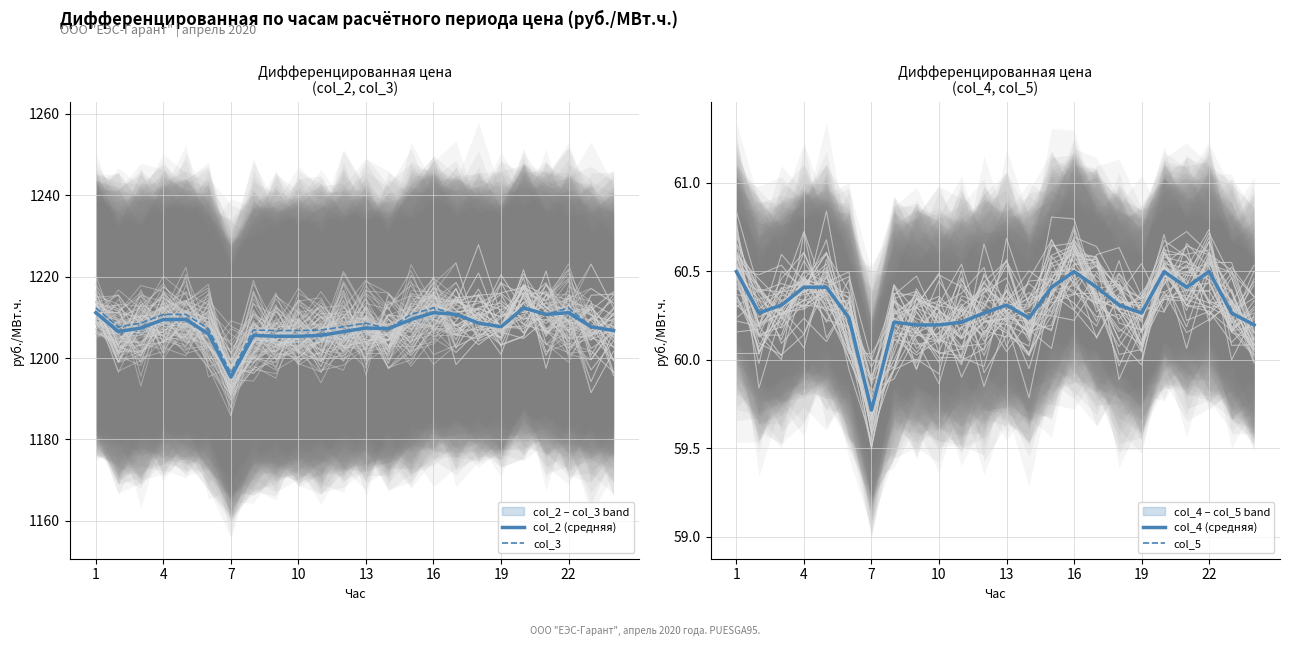

What is the greatest value displayed?

1212.3